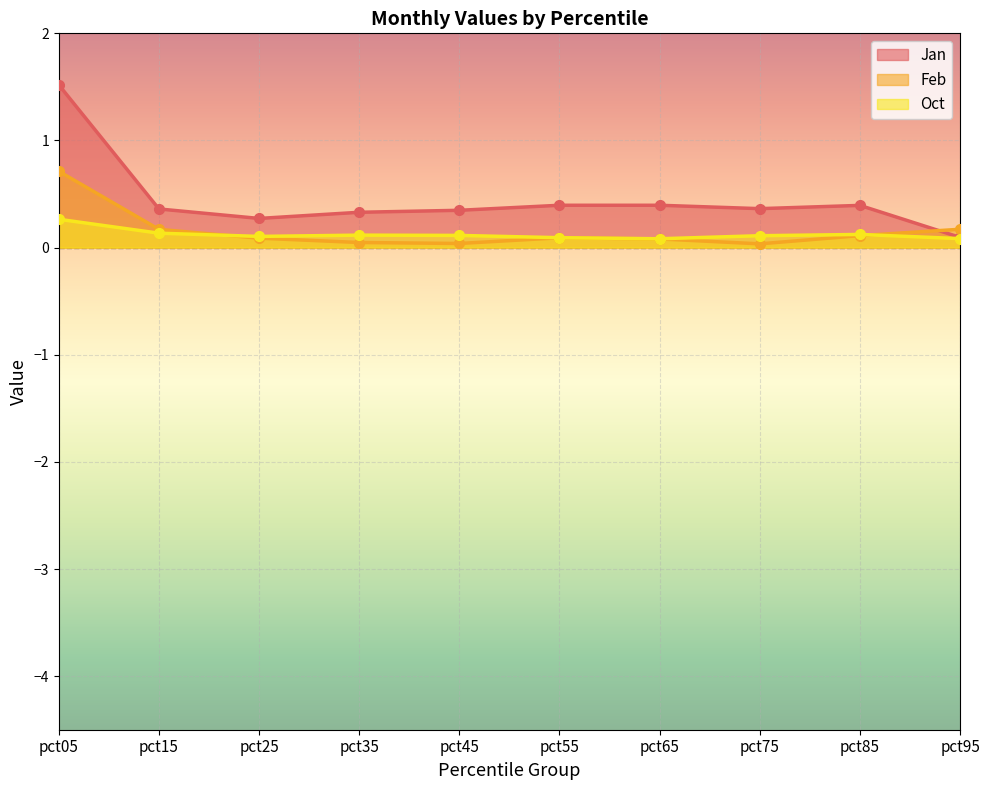

Which series has the largest range (max minus min)?

Jan